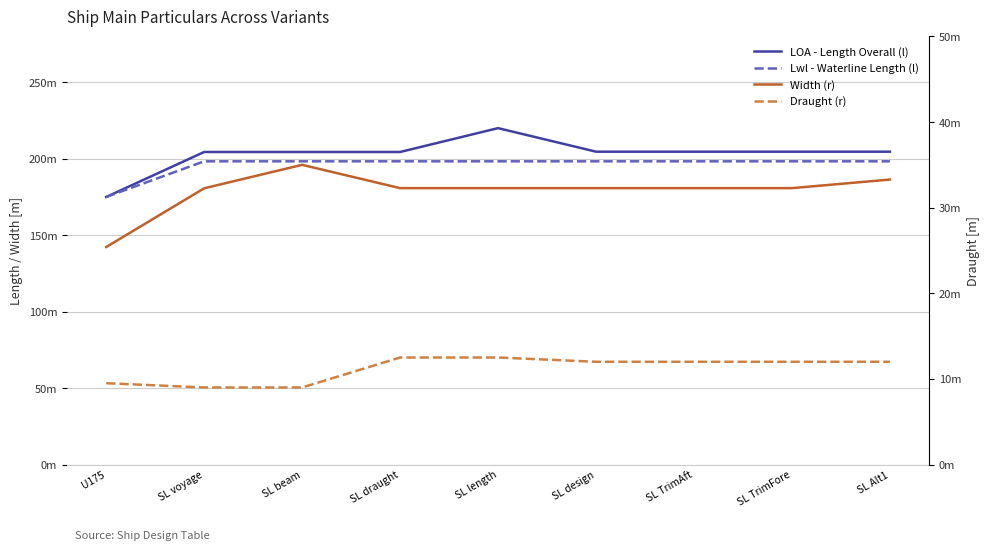

What is the average value of the Draught (r) series?

11.2